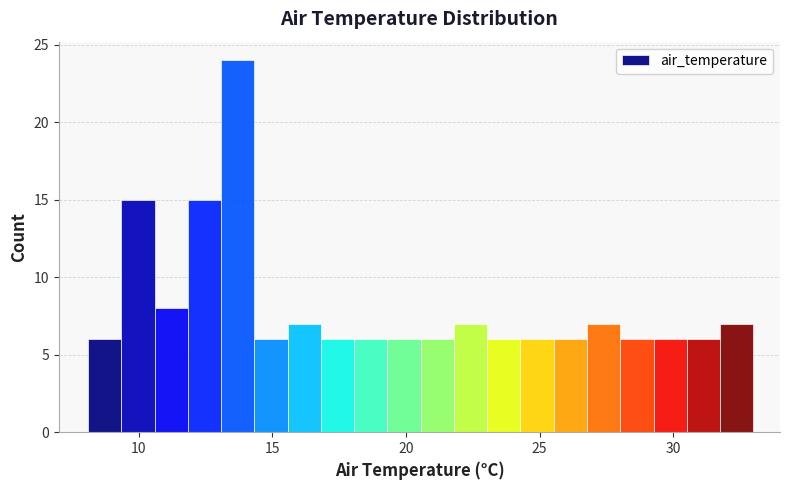

Around what value on the x-axis is the tallest bar? Give the approximate position of its centre, as read against the axis.

13.5